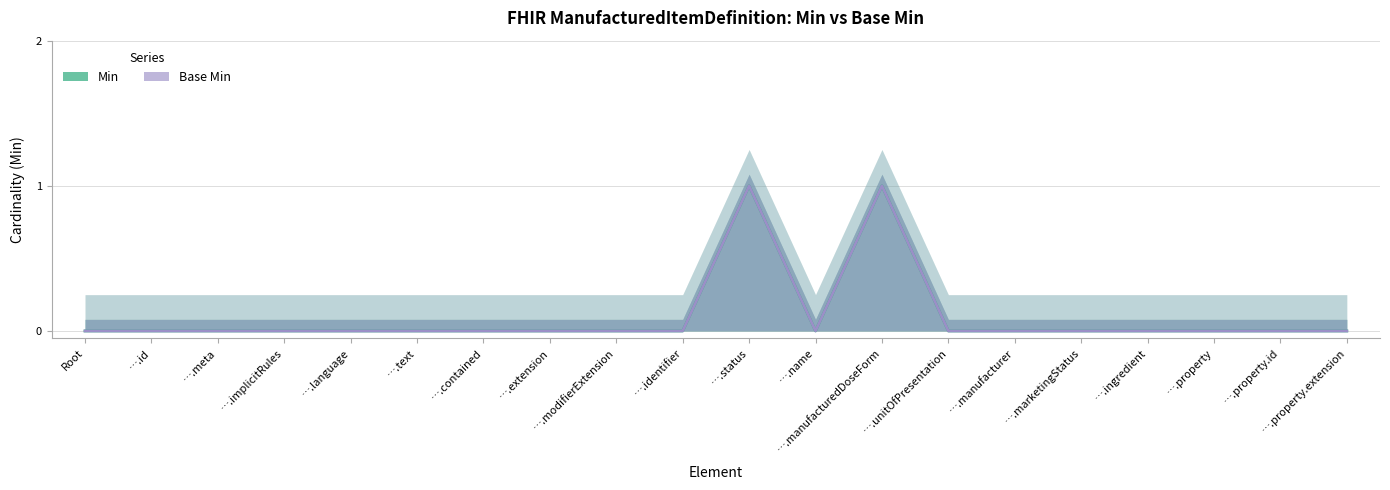

Between ….modifierExtension and ….marketingStatus, which series saw the biggest shift?

Min